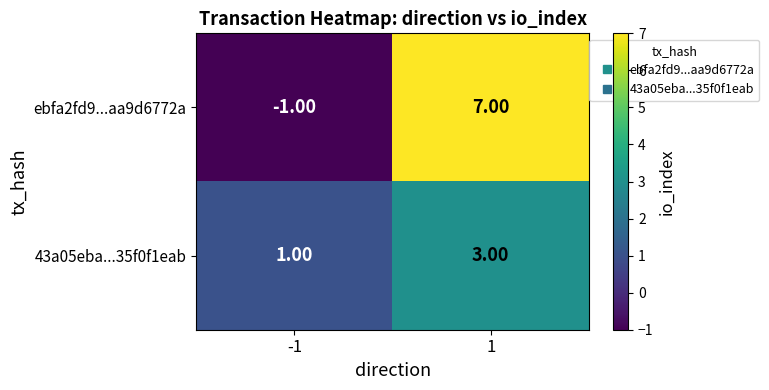

Count the number of data series in this chart.

2